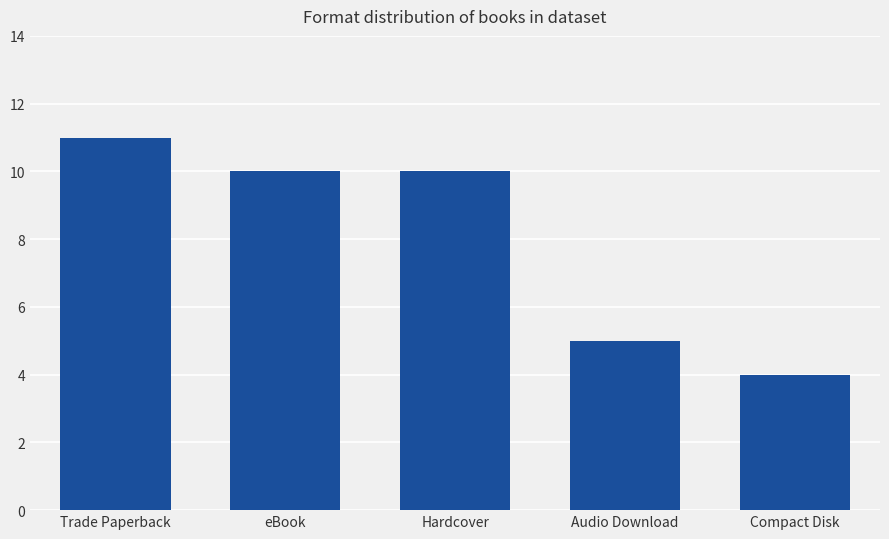

What is the label of the 1st bar from the left?

Trade Paperback